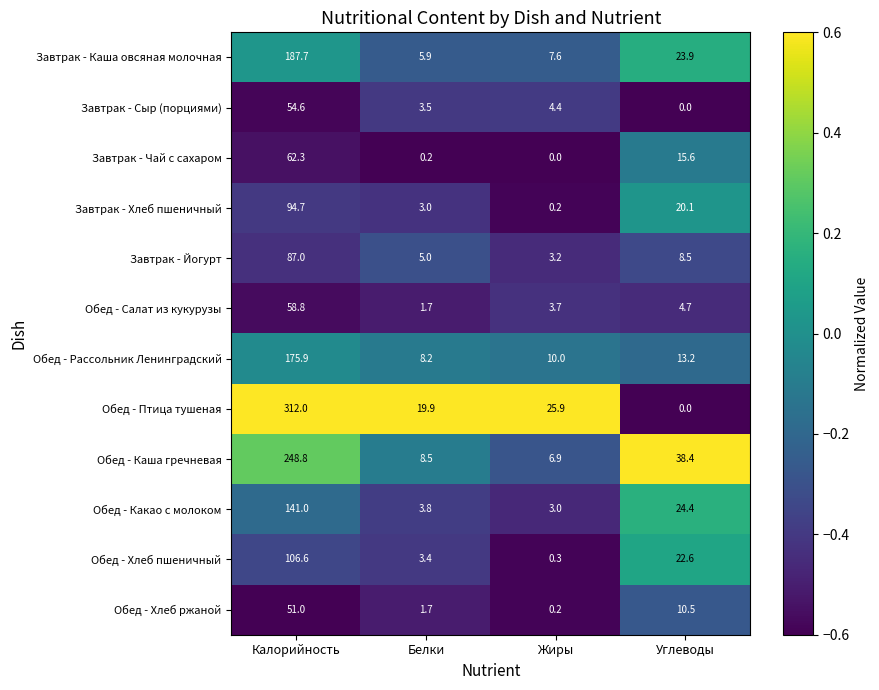

Count the number of categories in the chart.

4